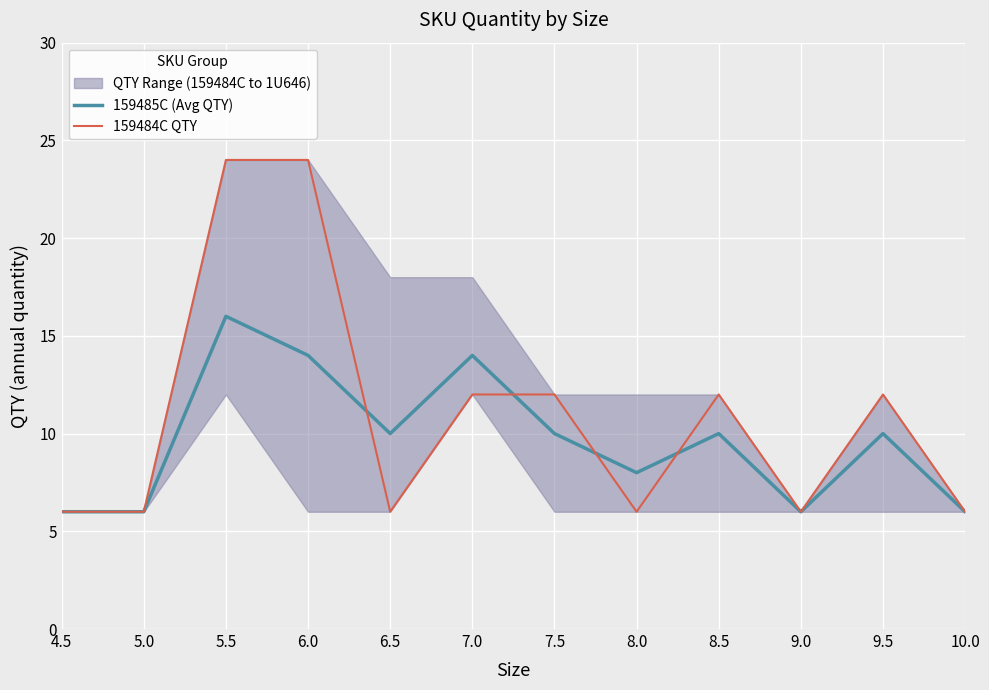

List the series in order of their peak value, highest first.

159484C QTY, 159485C (Avg QTY)